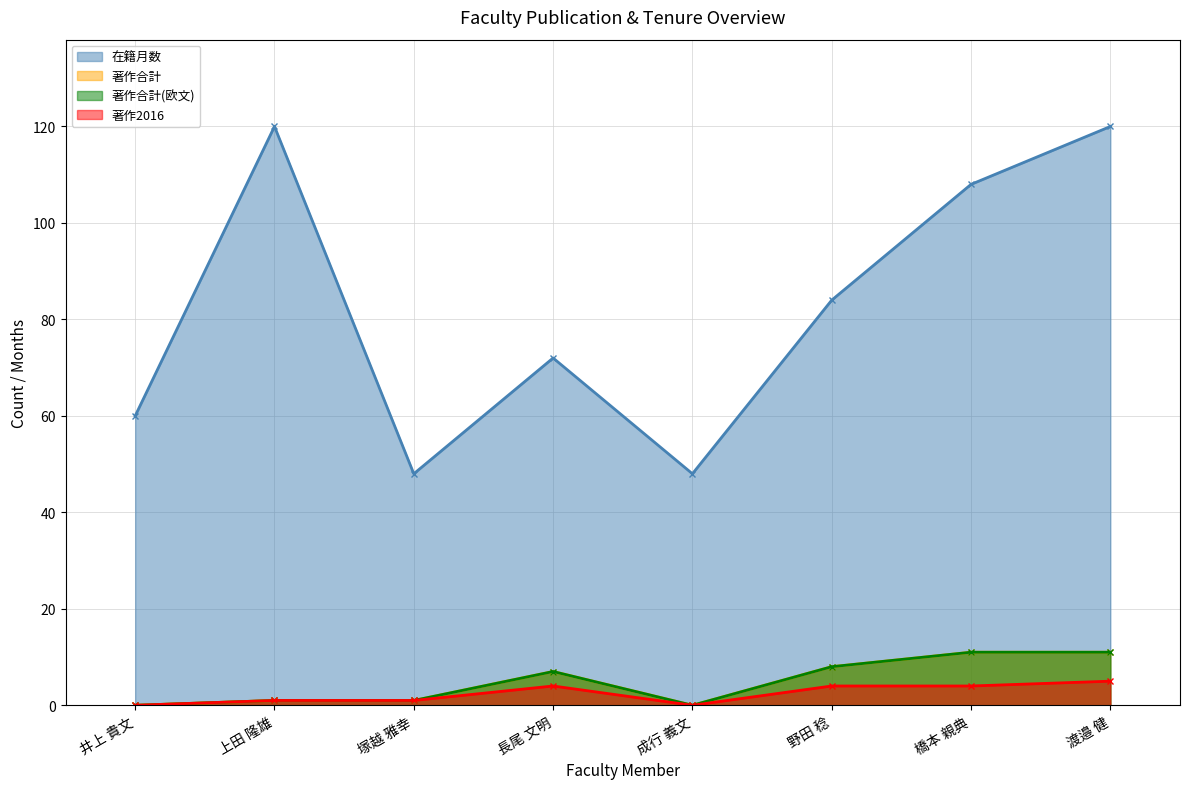

Reading left to right, what are all the values shown in this chart?

在籍月数: 60	120	48	72	48	84	108	120
著作合計: 0	1	1	7	0	8	11	11
著作合計(欧文): 0	1	1	7	0	8	11	11
著作2016: 0	1	1	4	0	4	4	5